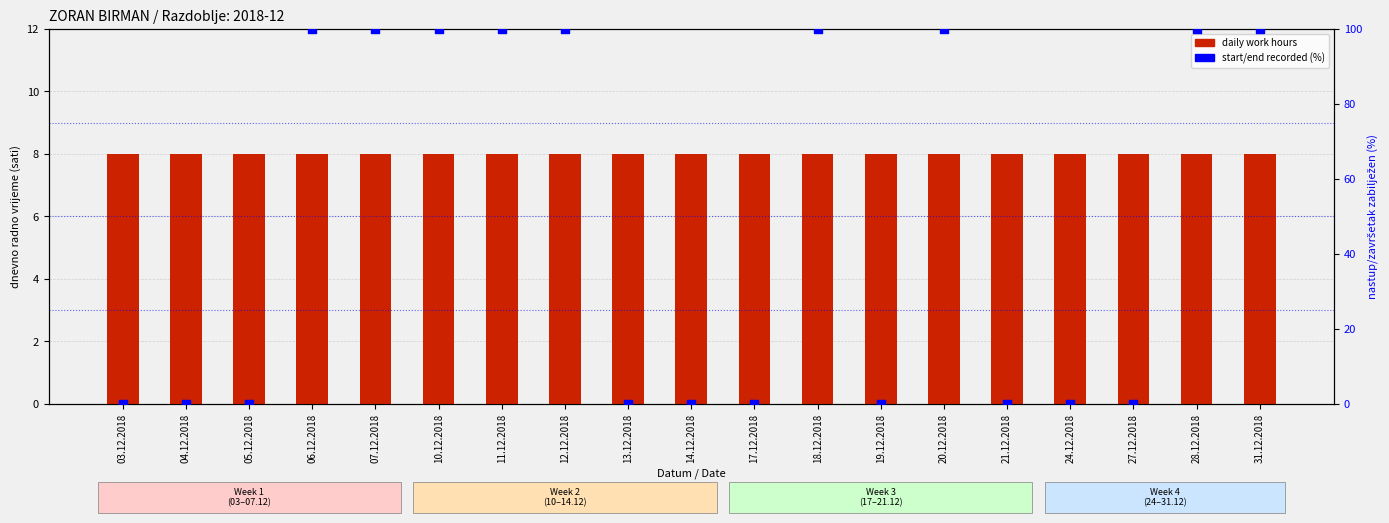

At how many categories does at least one series exceed 64?

9